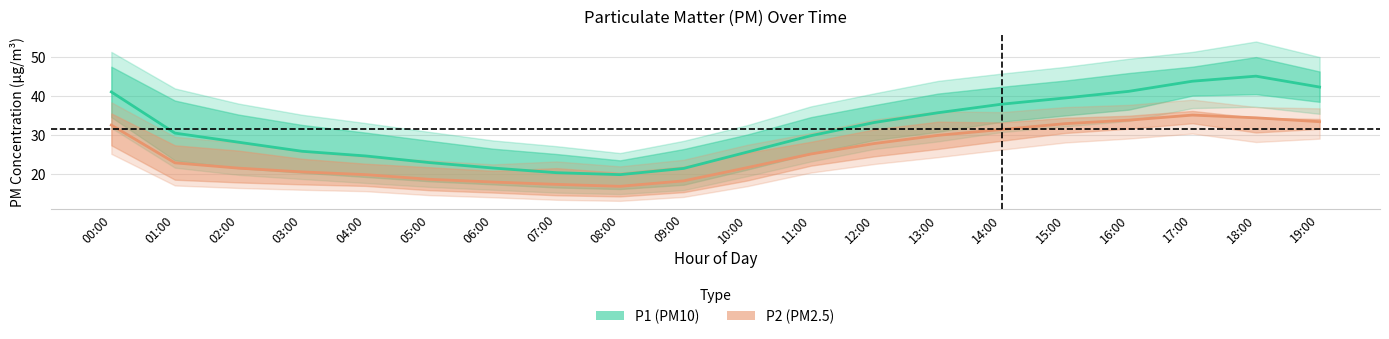

What is the label of the 2nd point from the left?

01:00